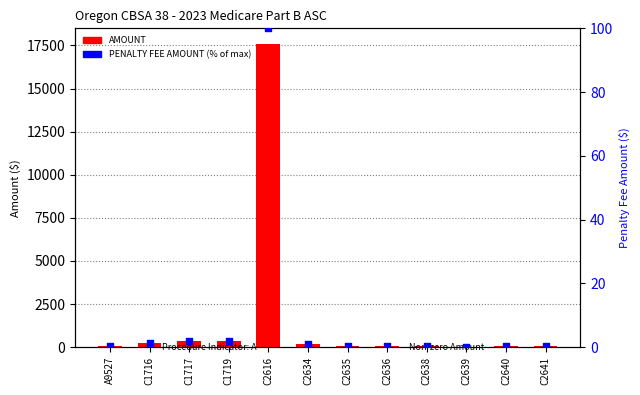

At which category is the sum across all series the highest?

C2616